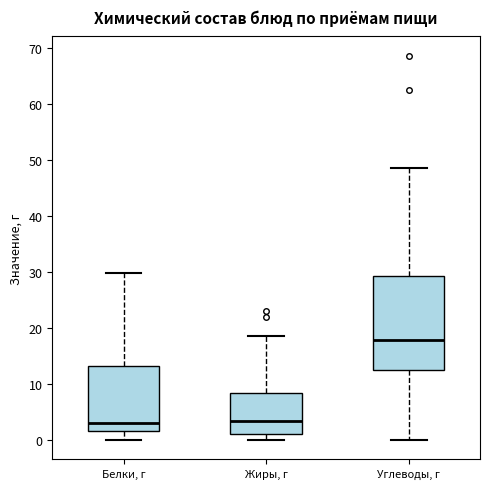

Comparing the boxes themselves (not the whiskers), which one is the tallest?

Углеводы, г